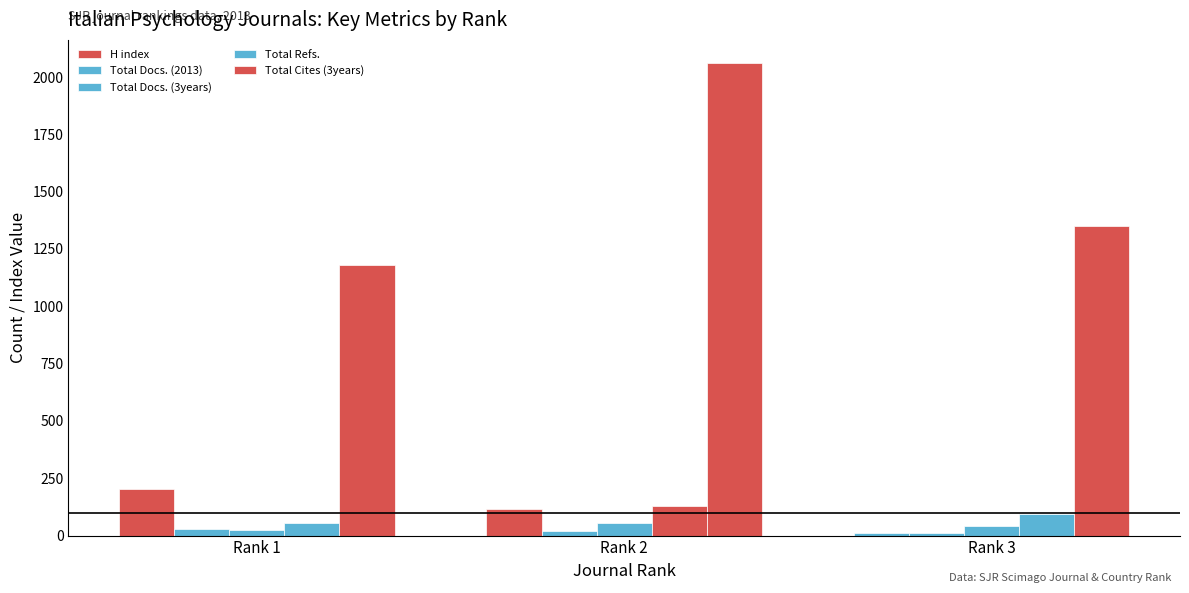

At Rank 3, list the series in order from largest to smallest.

Total Cites (3years), Total Refs., Total Docs. (3years), H index, Total Docs. (2013)